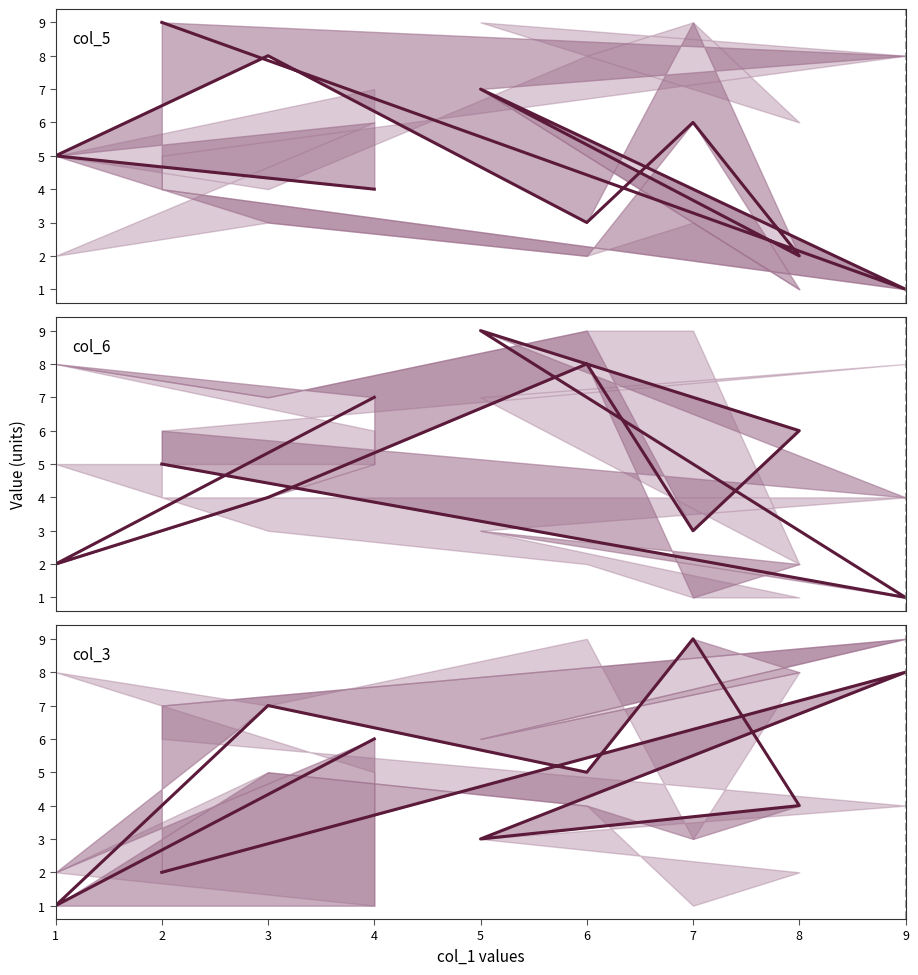

At 5, list the series in order from largest to smallest.

col_6, col_5, col_3